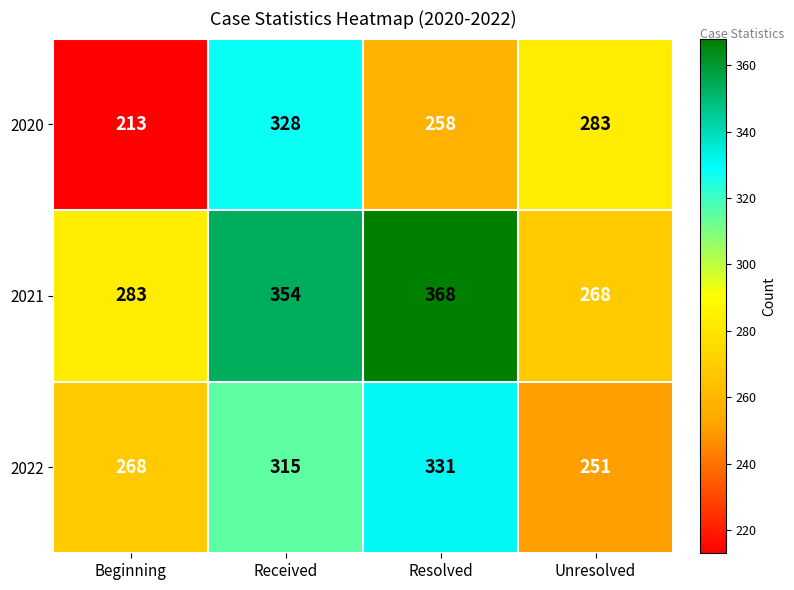

What is the maximum value shown in the chart?

368